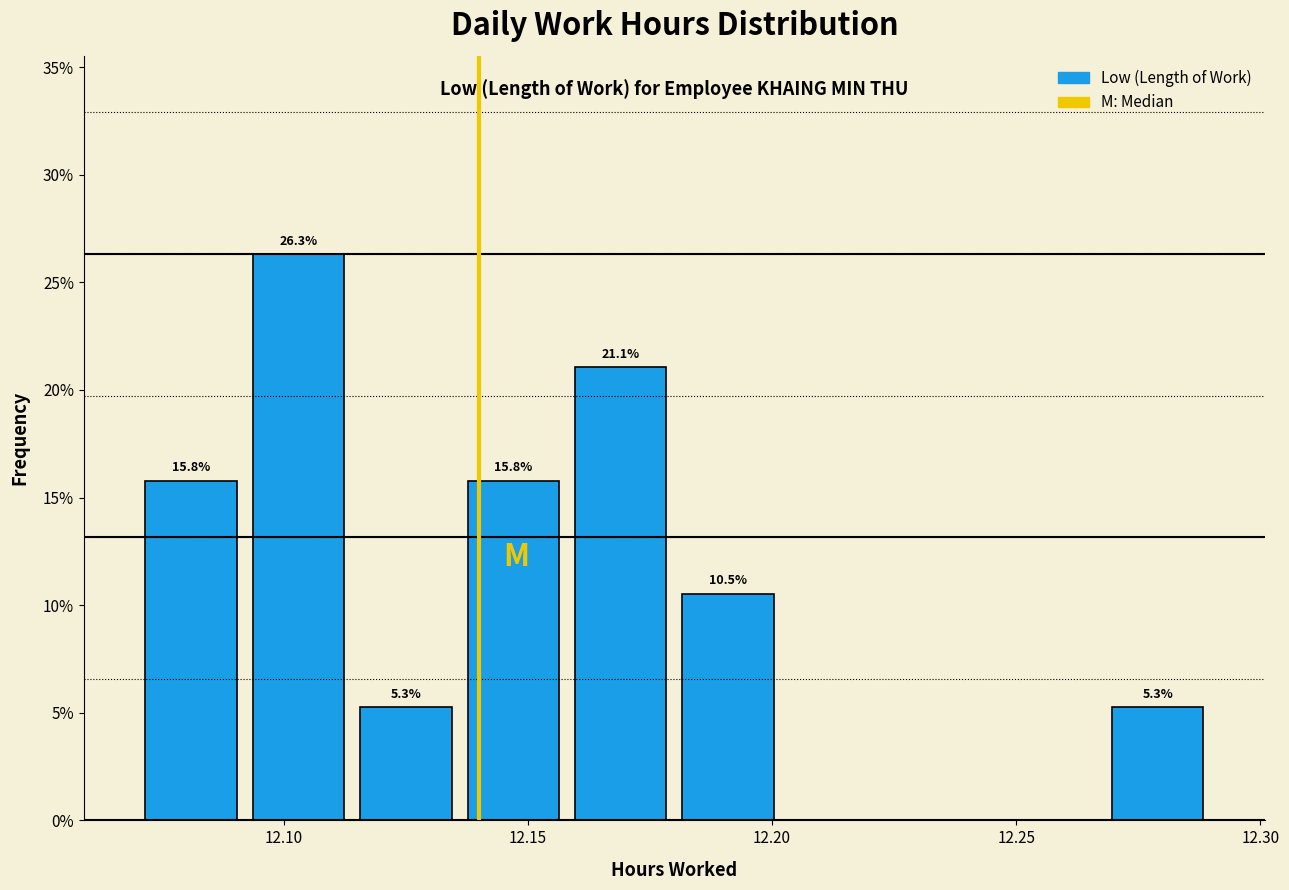

Over which range of the x-axis is the bar tallest?

12.092 to 12.114